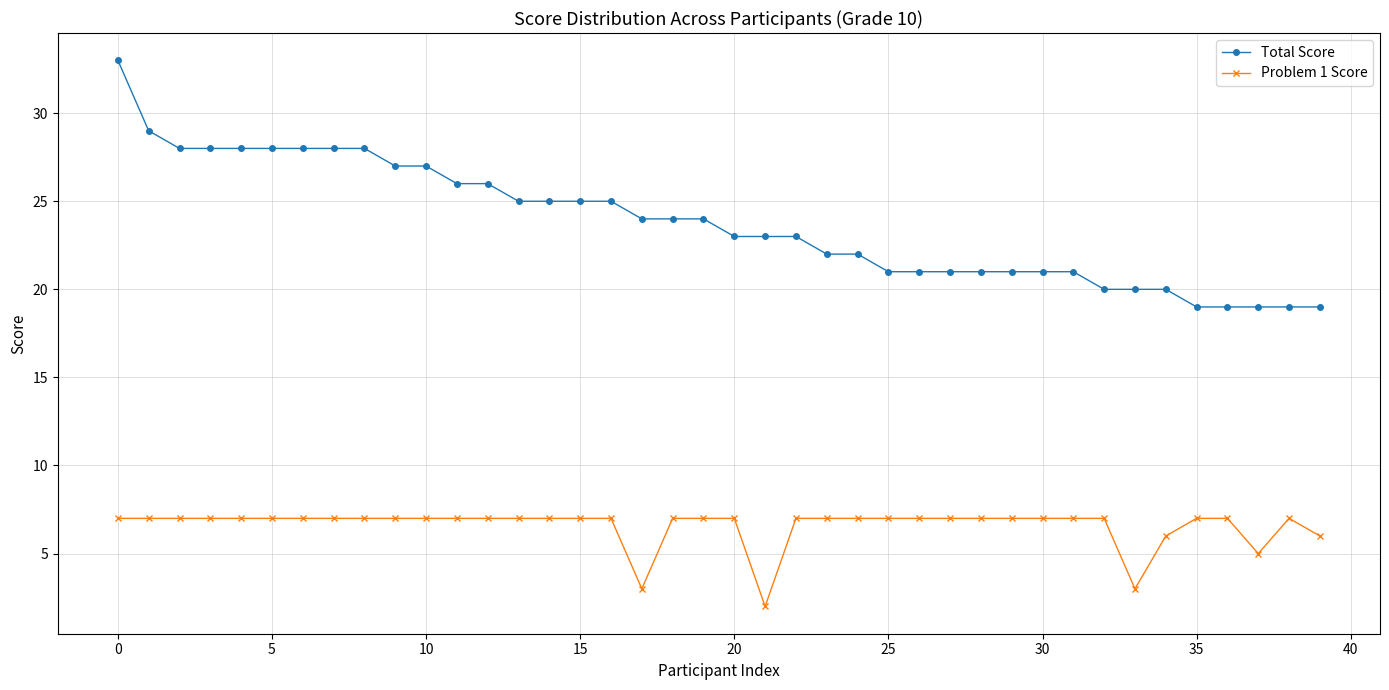

In Problem 1 Score, how many points are lower than both neighbors (excluding endpoints)?

4